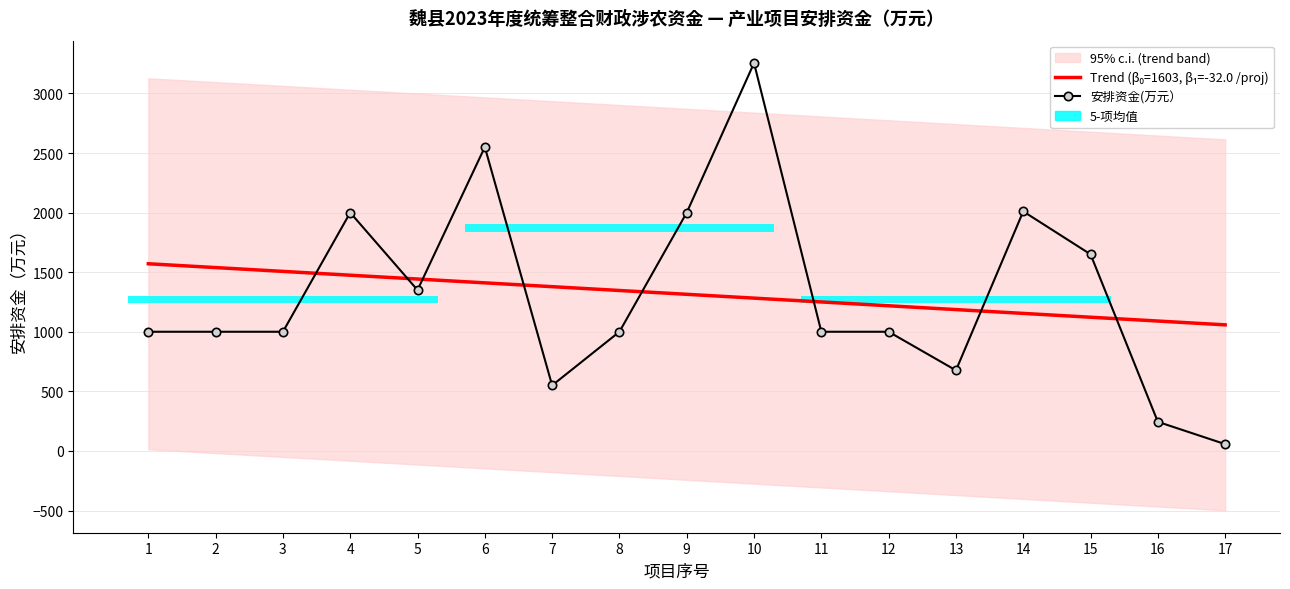

Between 14 and 9, which is larger?

9